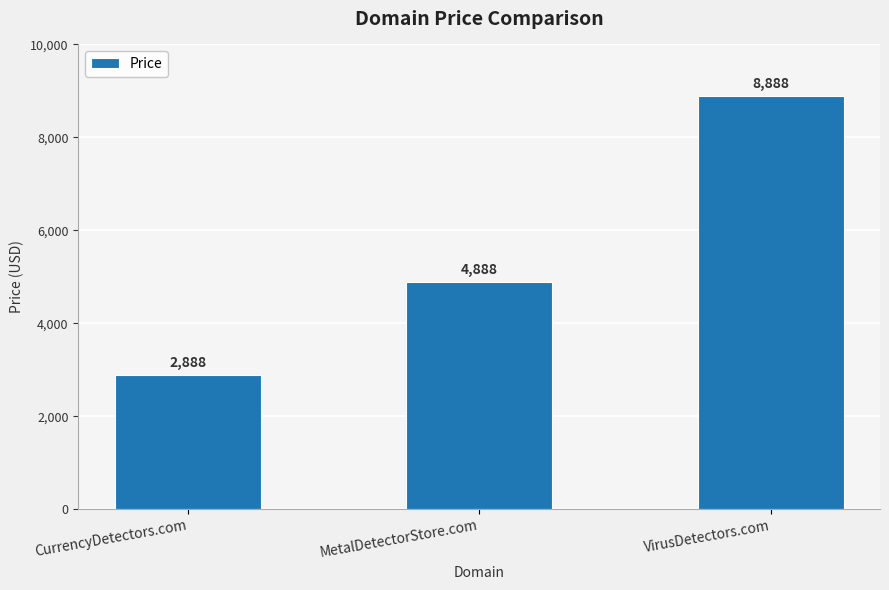

What is the approximate value at CurrencyDetectors.com?

2888